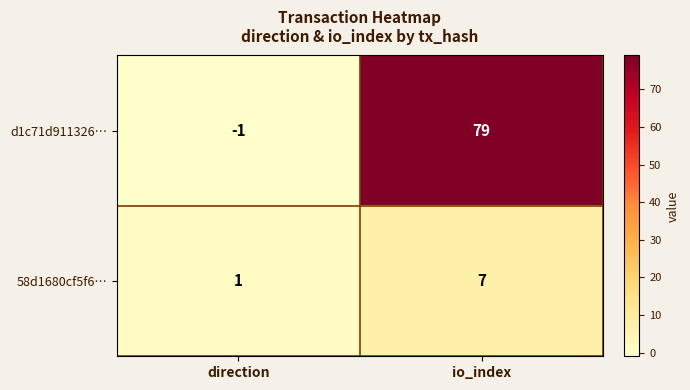

What is the spread (max minus min) of values at io_index?

72